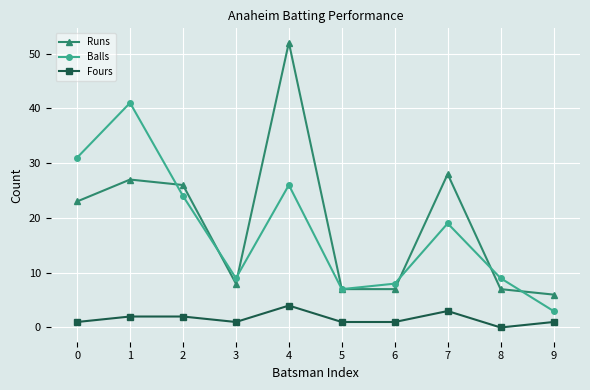

Which label corresponds to the largest value in the chart?

4